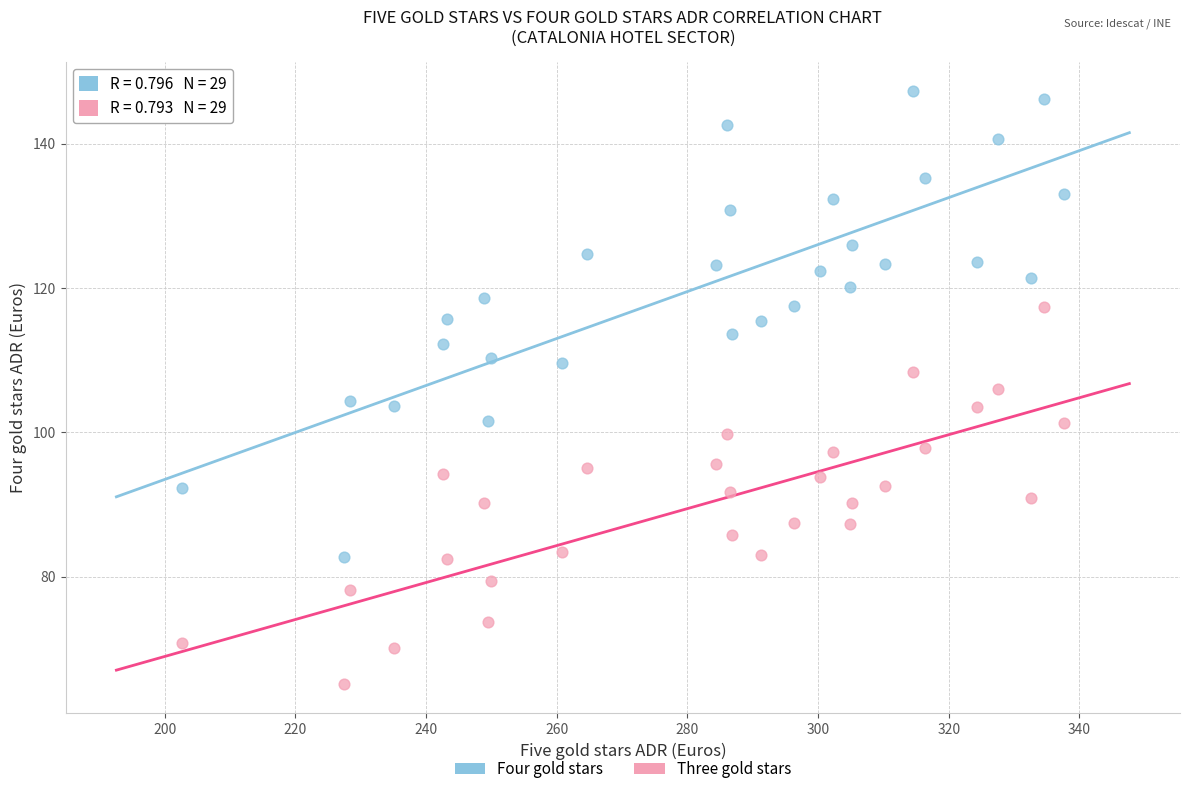

Across all data points, what is the range of Y values (max minus min)?

82.1